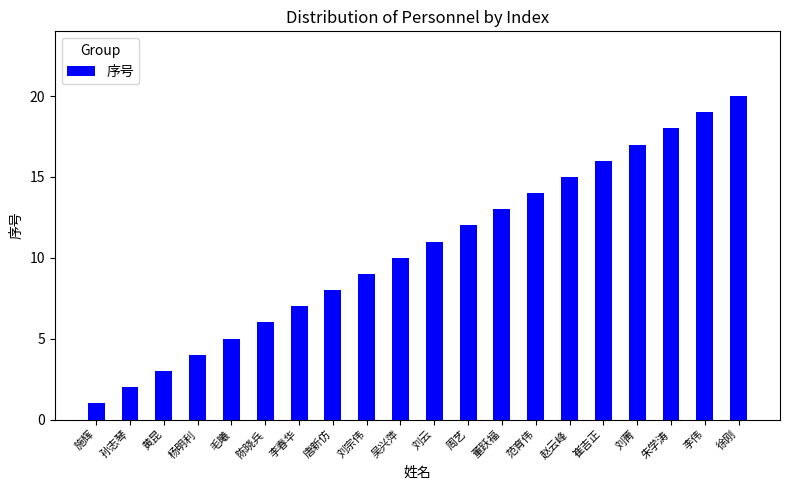

Approximately how many times larger is the value at 黄昆 compared to 范育伟?

0.2